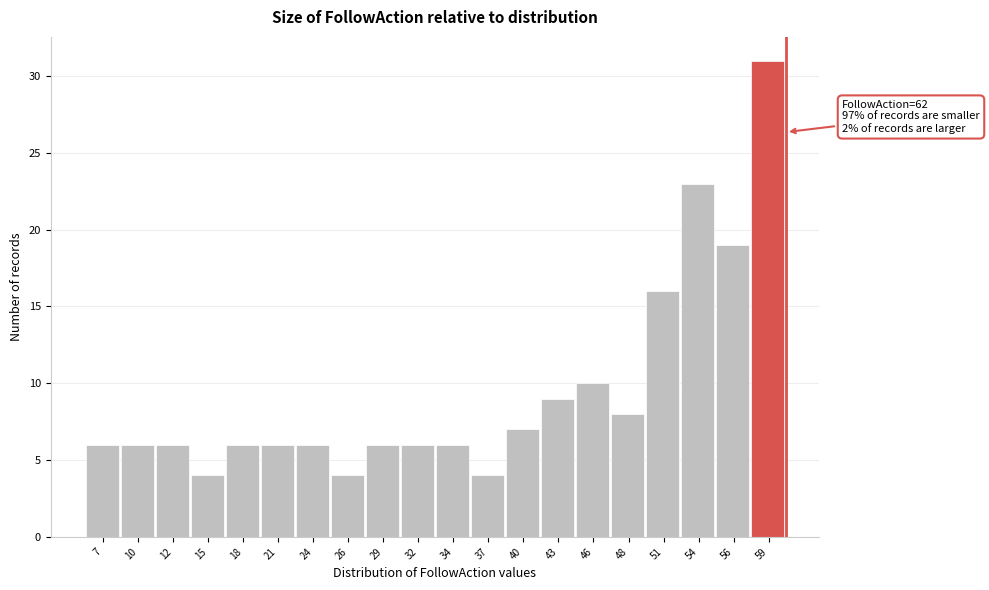

Reading left to right, what are all the values shown in this chart?

6	6	6	4	6	6	6	4	6	6	6	4	7	9	10	8	16	23	19	31